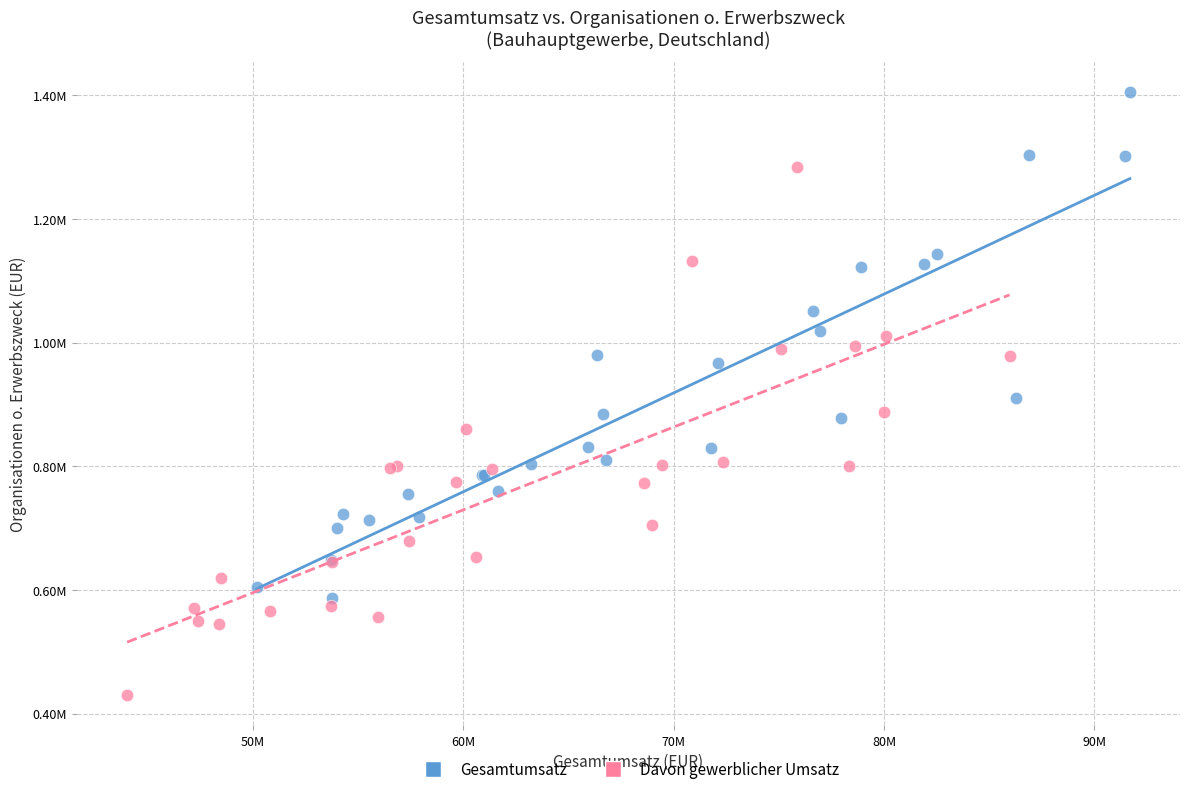

What are all the series names shown in the legend?

Gesamtumsatz, Davon gewerblicher Umsatz